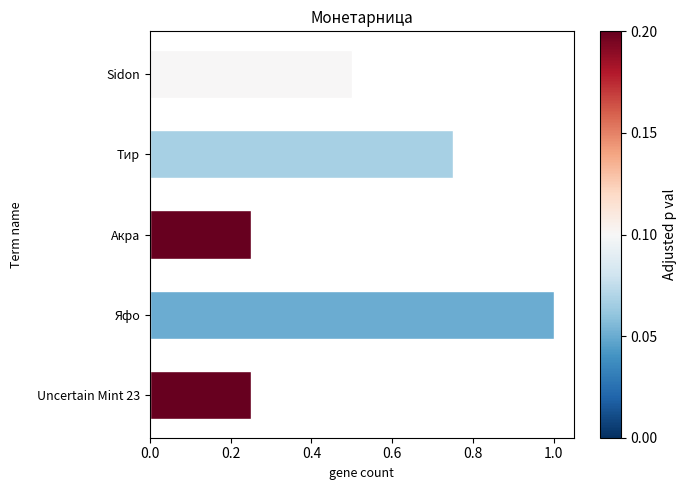

The value at Sidon is 0.5. True or false?

True